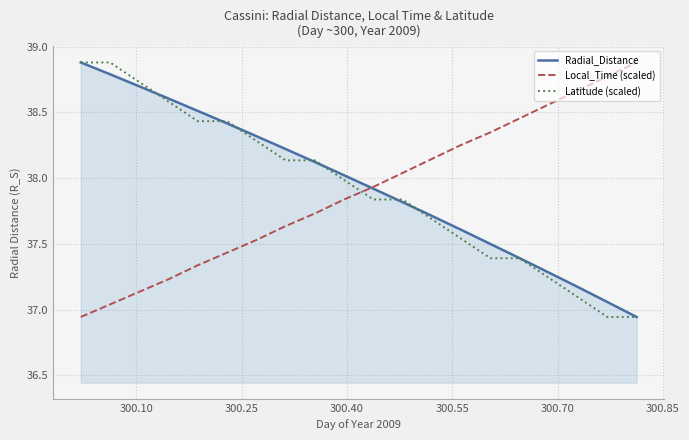

Does the chart have visible grid lines?

Yes